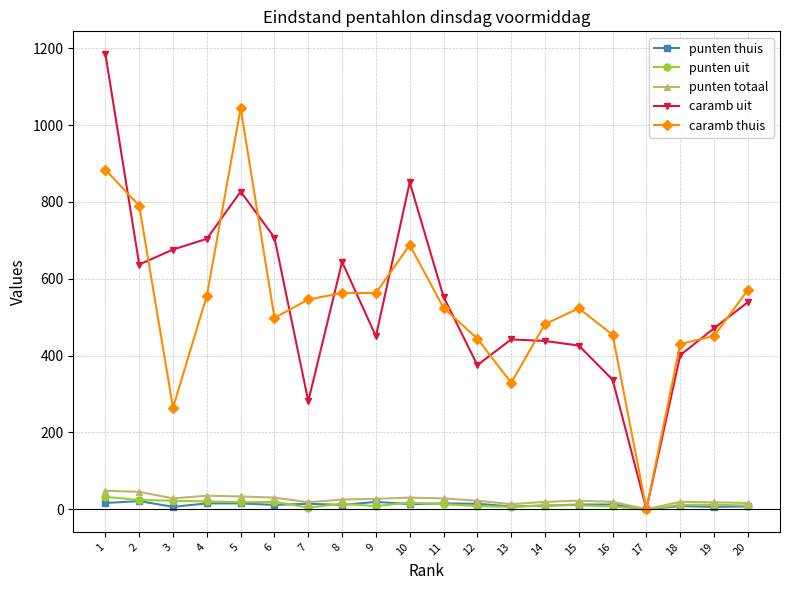

At which category is the sum across all series the highest?

1